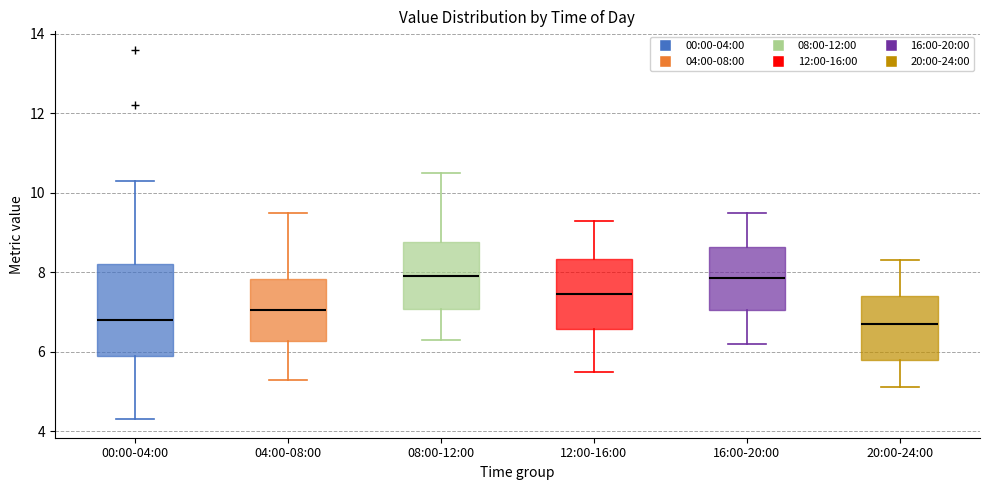

Reading left to right, read every box against the y-axis: the position of its median line, the range the box covers, and the ends of its whiskers. The values are not printed on the chart, so give them approximately, as read against the axis.

00:00-04:00: median 6.8, box 6.0 to 8.2, whiskers 4.4 to 10.4
04:00-08:00: median 7.0, box 6.2 to 7.8, whiskers 5.4 to 9.6
08:00-12:00: median 8.0, box 7.0 to 8.8, whiskers 6.4 to 10.6
12:00-16:00: median 7.4, box 6.6 to 8.4, whiskers 5.6 to 9.4
16:00-20:00: median 7.8, box 7.0 to 8.6, whiskers 6.2 to 9.6
20:00-24:00: median 6.8, box 5.8 to 7.4, whiskers 5.2 to 8.4